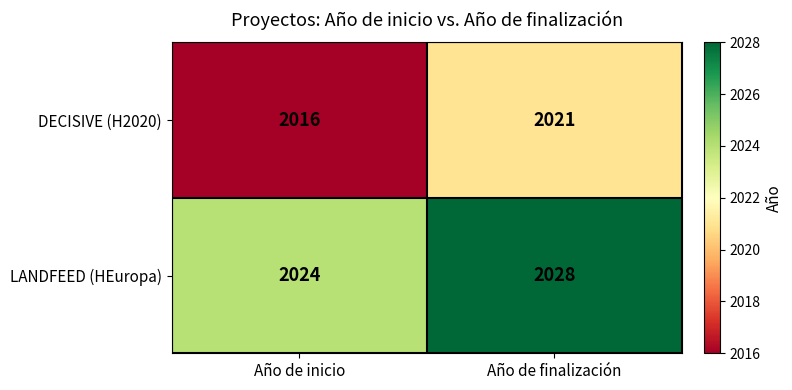

The DECISIVE (H2020) series shows 2016 at Año de inicio. True or false?

True